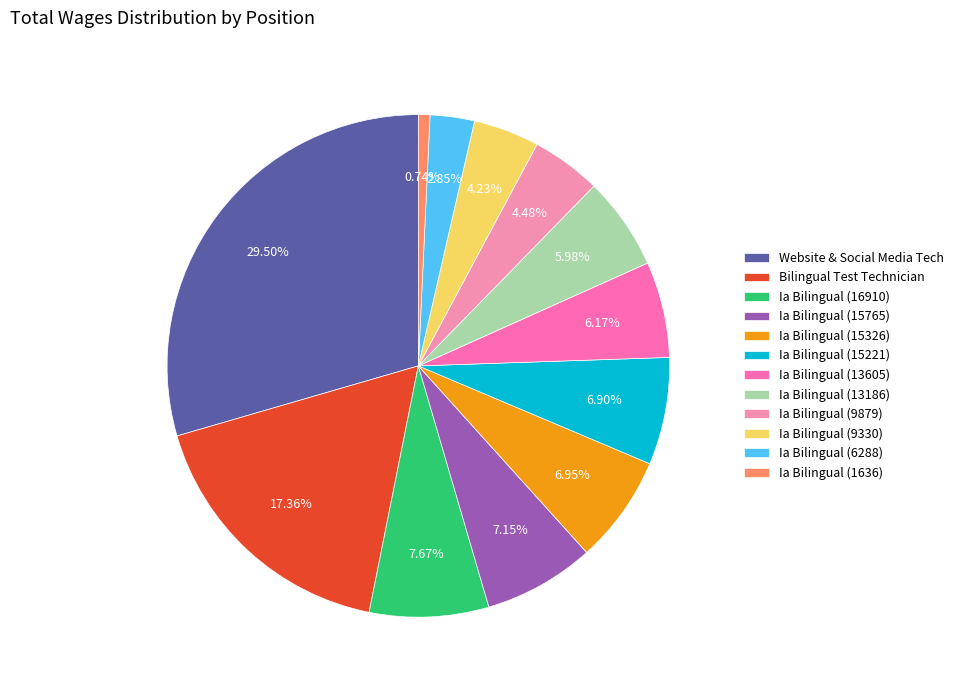

Is there any slice that represents more than half of the pie?

No